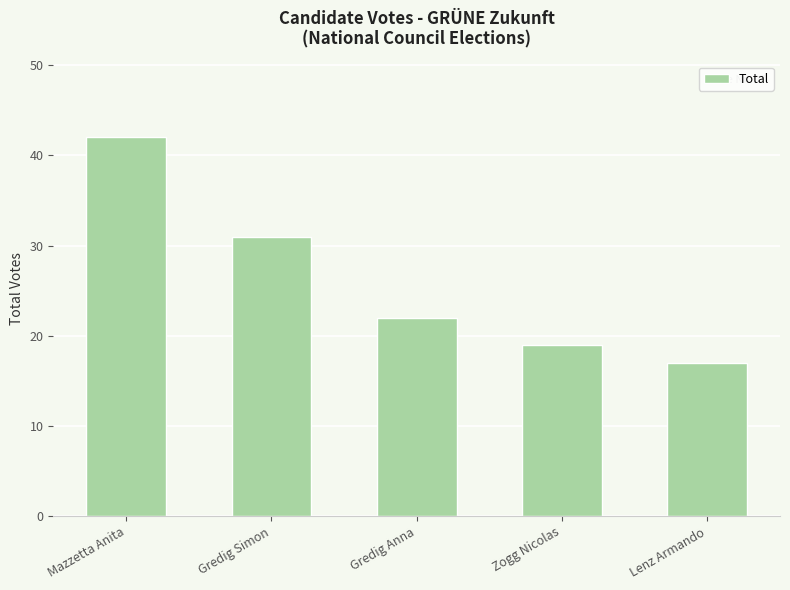

At which label is the value closest to 29?

Gredig Simon